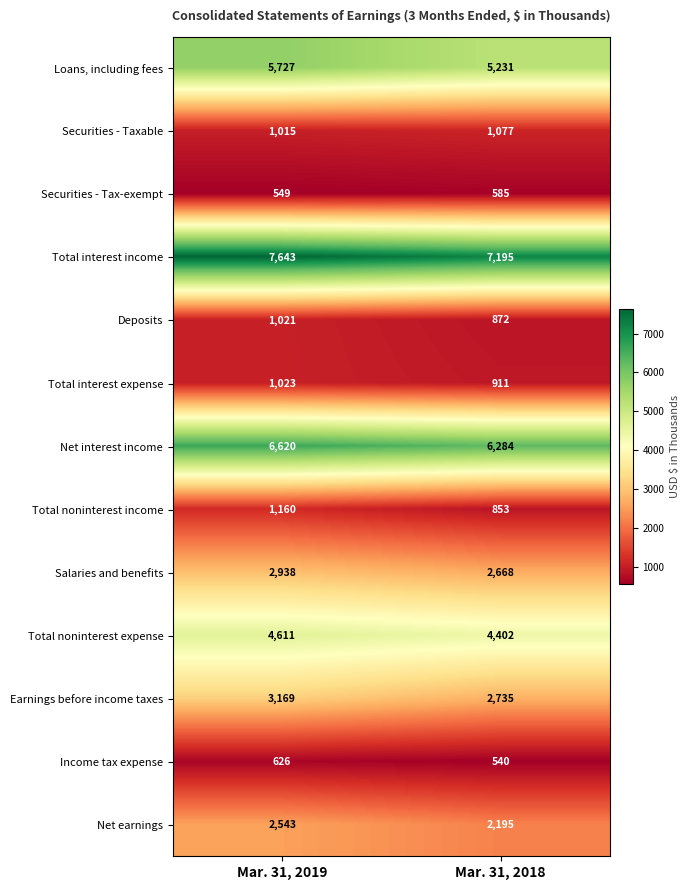

Reading left to right, list all the values displayed in this chart.

Loans, including fees: Mar. 31, 2019=5727	Mar. 31, 2018=5231
Securities - Taxable: Mar. 31, 2019=1015	Mar. 31, 2018=1077
Securities - Tax-exempt: Mar. 31, 2019=549	Mar. 31, 2018=585
Total interest income: Mar. 31, 2019=7643	Mar. 31, 2018=7195
Deposits: Mar. 31, 2019=1021	Mar. 31, 2018=872
Total interest expense: Mar. 31, 2019=1023	Mar. 31, 2018=911
Net interest income: Mar. 31, 2019=6620	Mar. 31, 2018=6284
Total noninterest income: Mar. 31, 2019=1160	Mar. 31, 2018=853
Salaries and benefits: Mar. 31, 2019=2938	Mar. 31, 2018=2668
Total noninterest expense: Mar. 31, 2019=4611	Mar. 31, 2018=4402
Earnings before income taxes: Mar. 31, 2019=3169	Mar. 31, 2018=2735
Income tax expense: Mar. 31, 2019=626	Mar. 31, 2018=540
Net earnings: Mar. 31, 2019=2543	Mar. 31, 2018=2195